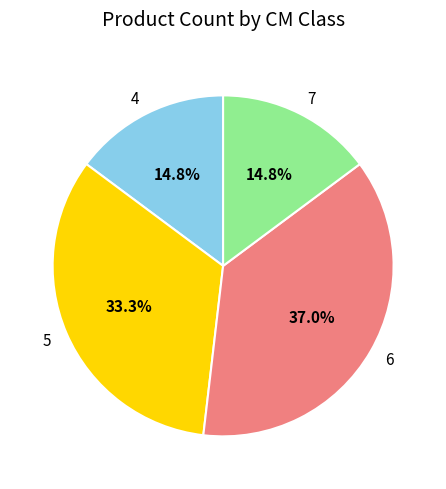

Combined, what portion of the pie is 5 and 4?

48.1%